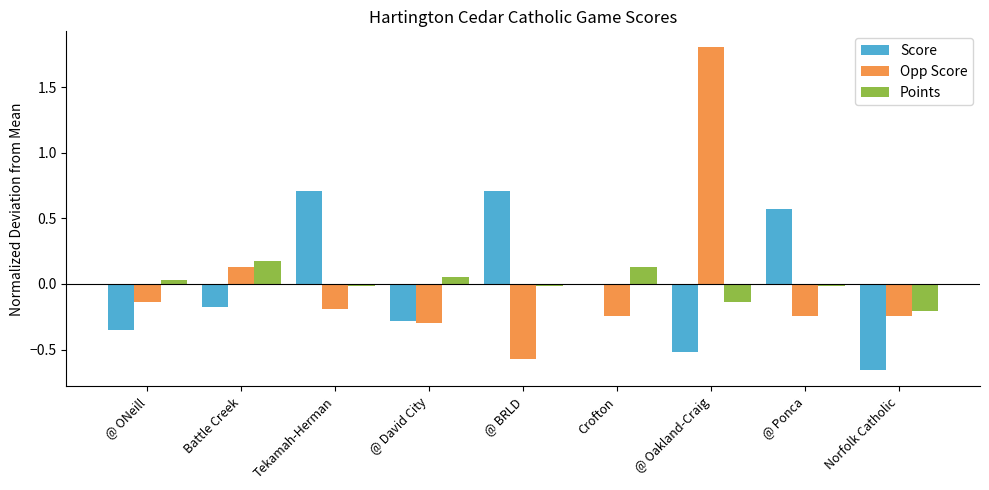

What is the total value across all series at @ David City?

-0.5